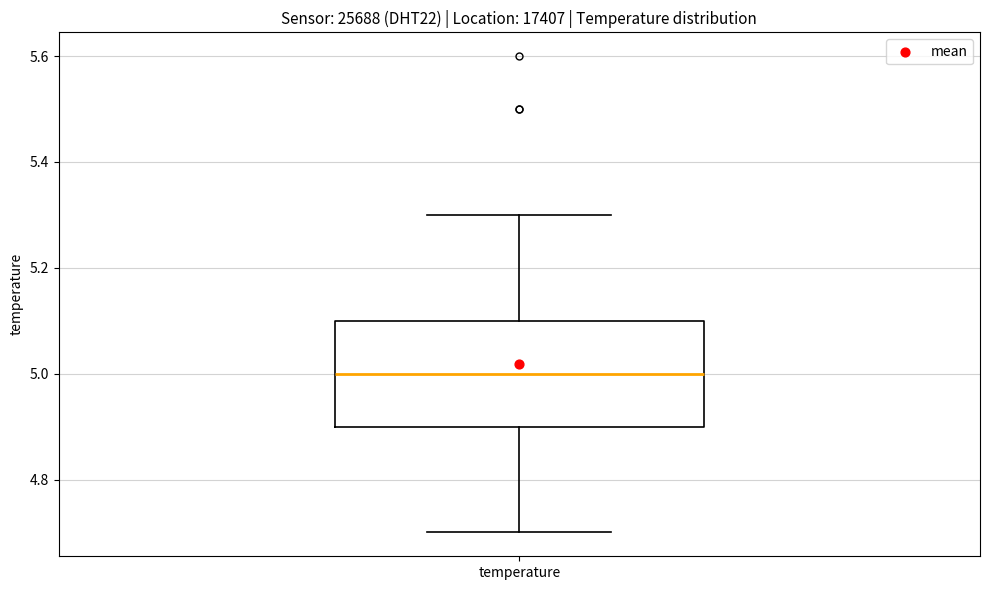

Read this box plot against the y-axis: the position of the median line, the range covered by the box, and the ends of both whiskers. The values are not printed on the chart, so give them approximately, as read against the axis.

median 5.0, box 4.9 to 5.1, whiskers 4.7 to 5.3